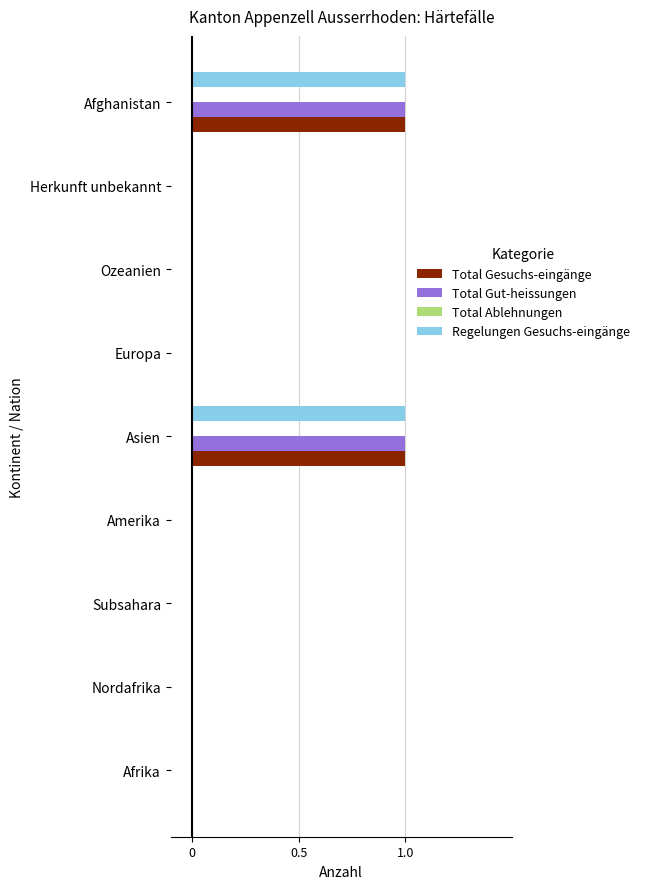

The value of Regelungen Gesuchs-eingänge at Nordafrika is 1. True or false?

False